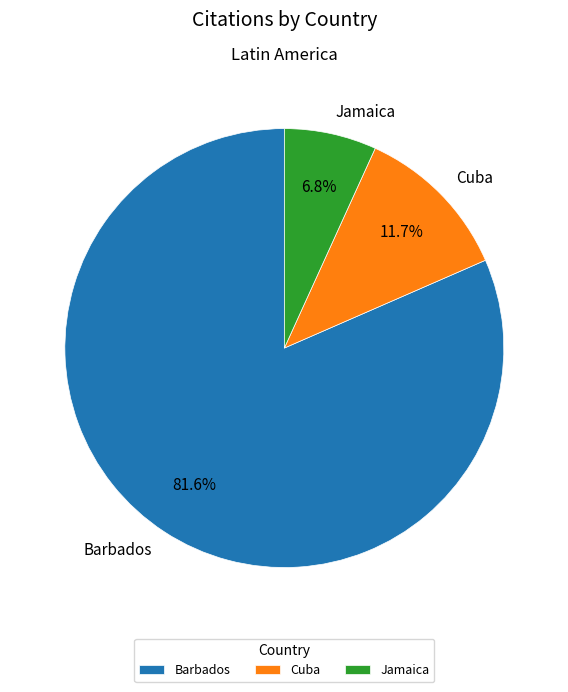

Count the number of slices in the pie.

3